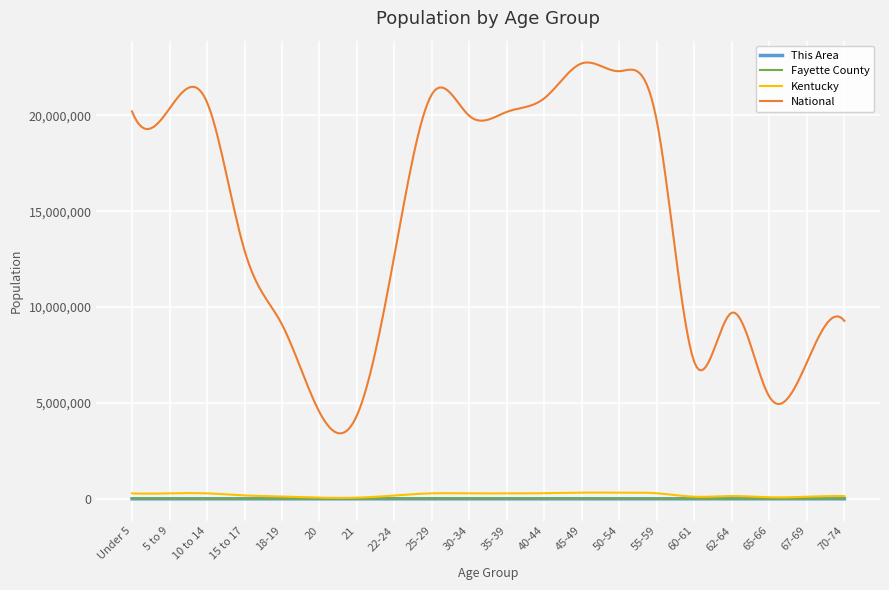

True or false: National and This Area intersect in this chart.

False